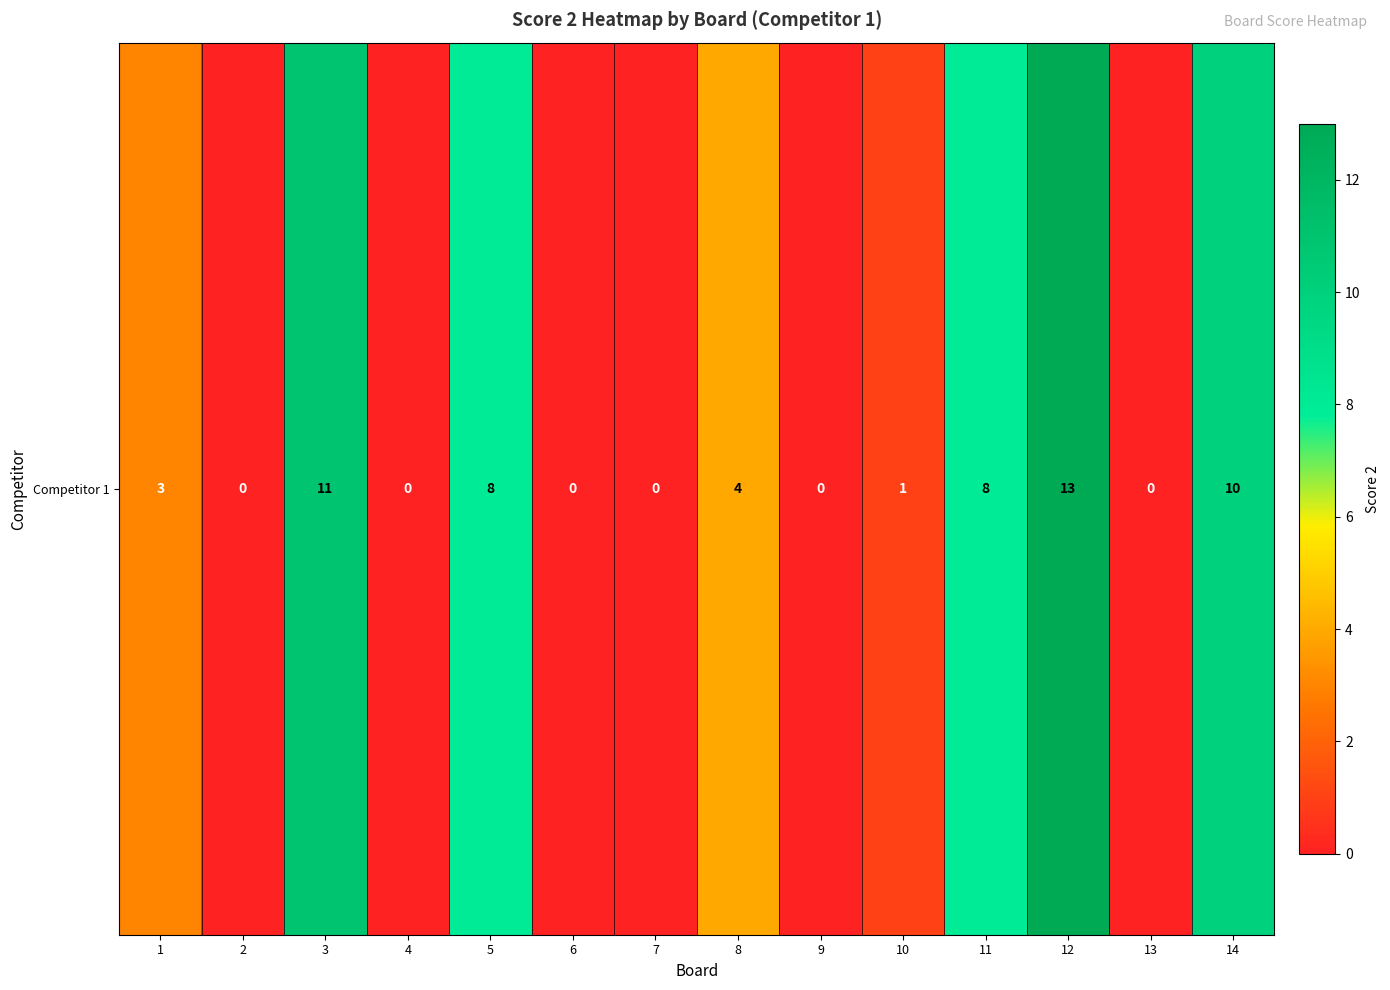

What is the difference between the maximum and second lowest values?

13